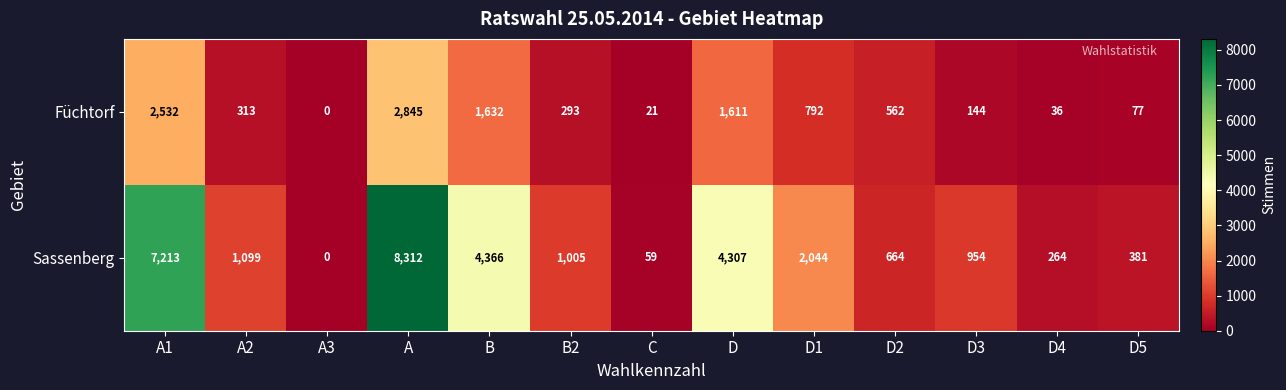

Which series has the largest range (max minus min)?

Sassenberg